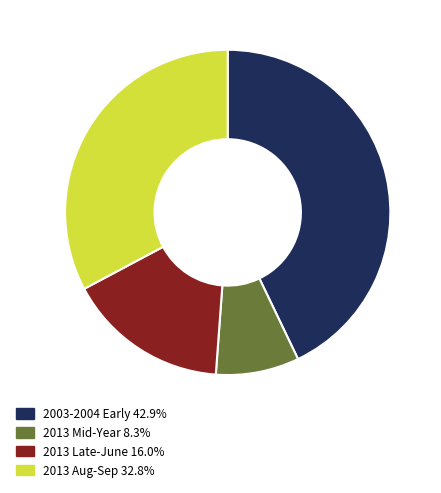

What is the ratio of the value at 2003-2004 Early 42.9% to the value at 2013 Aug-Sep 32.8%?

1.3